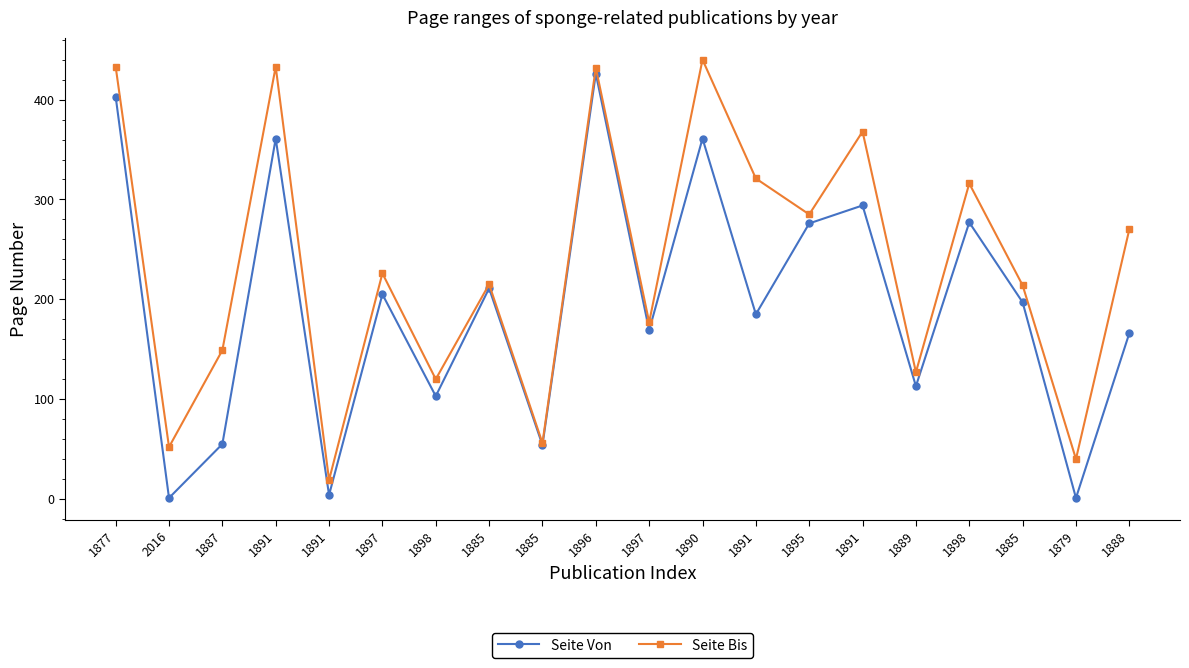

What is the label of the 15th point from the left?

1891